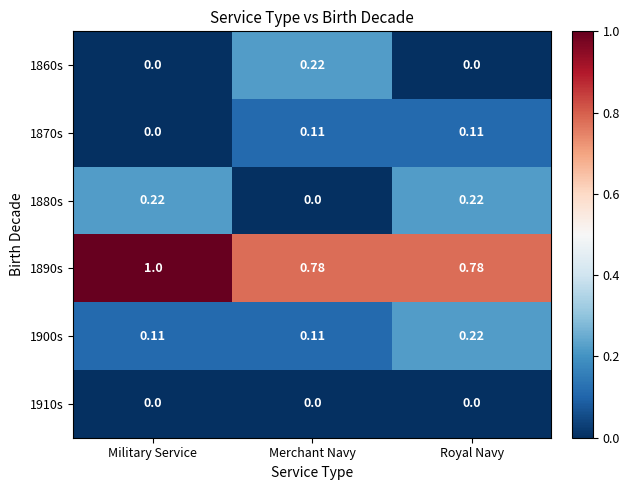

How many values in the 1880s series exceed 0?

2